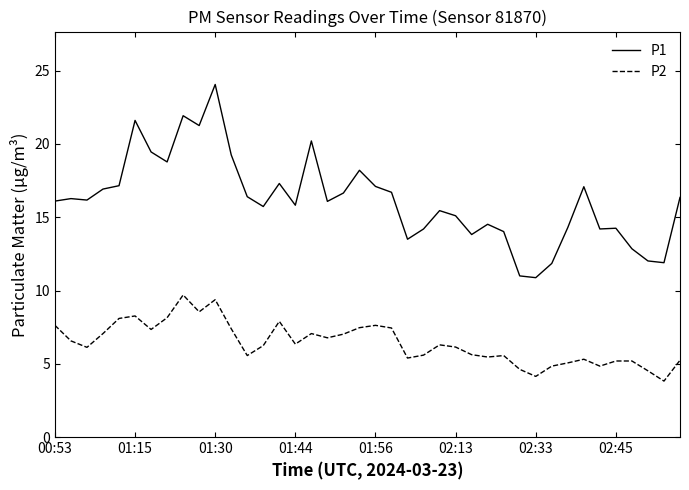

What are all the series names shown in the legend?

P1, P2